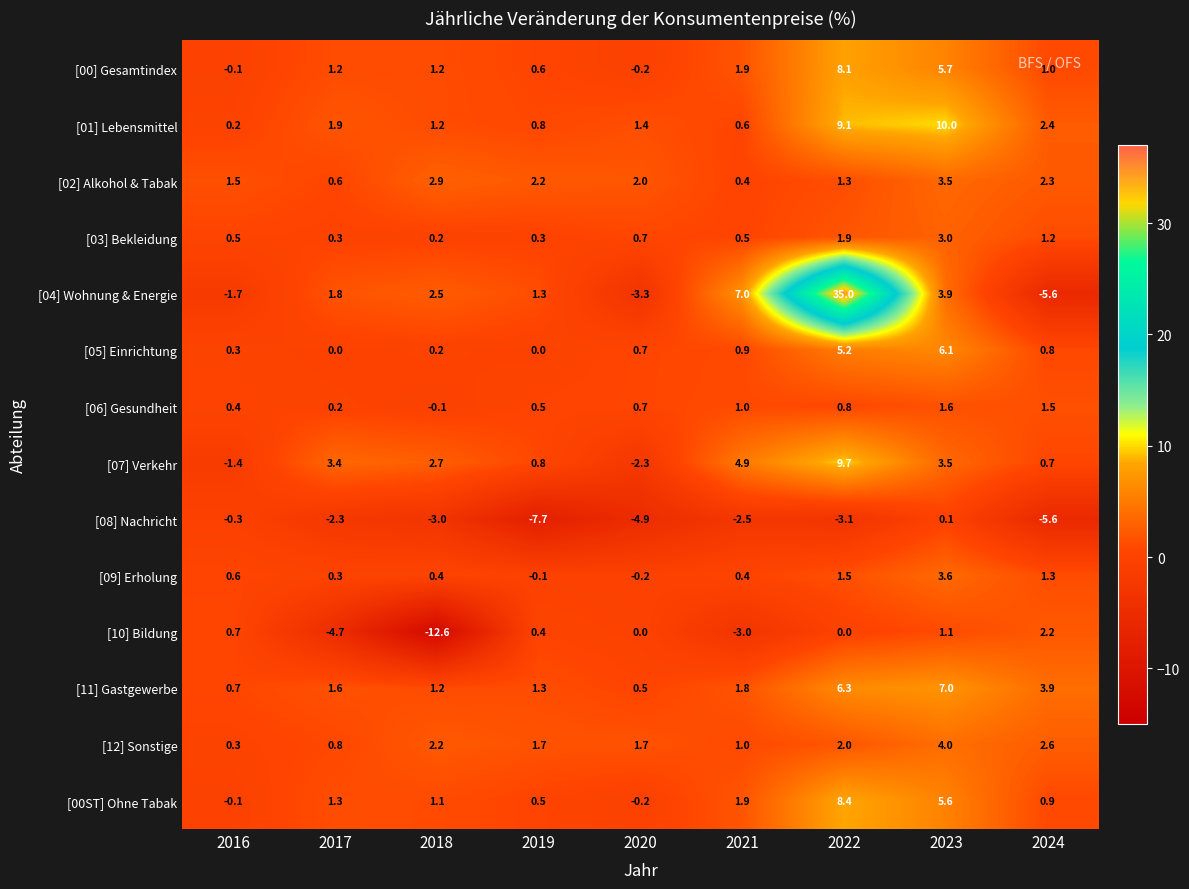

Is it true that [08] Nachricht equals 0.1 at 2023?

True